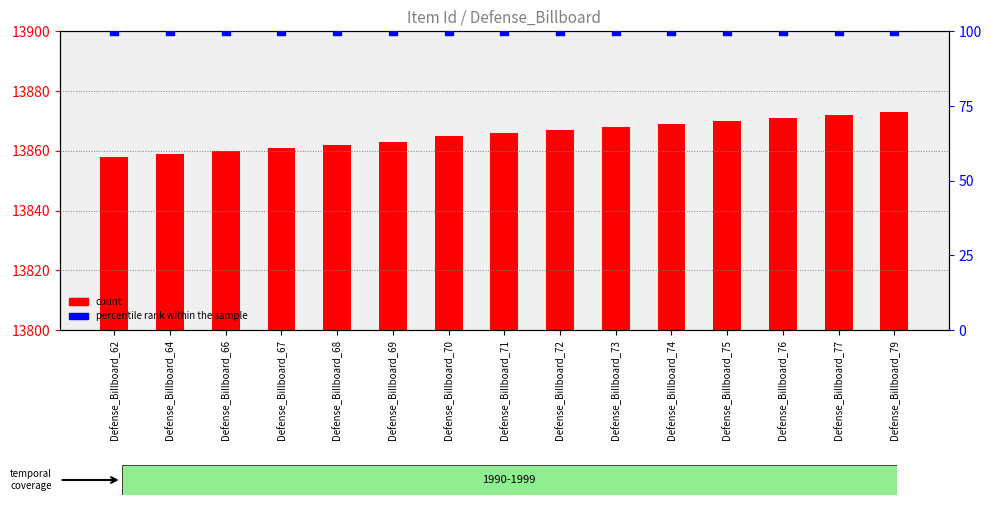

At how many categories does at least one series exceed 11625?

15